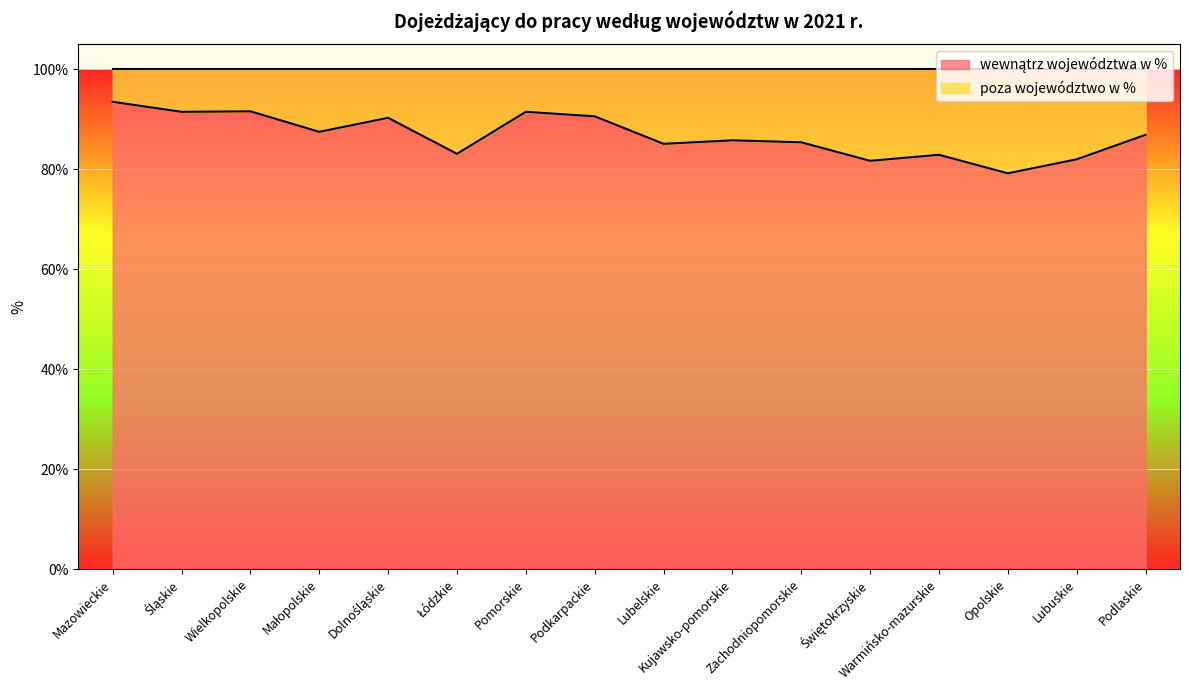

What is the minimum value shown in the chart?

79.2